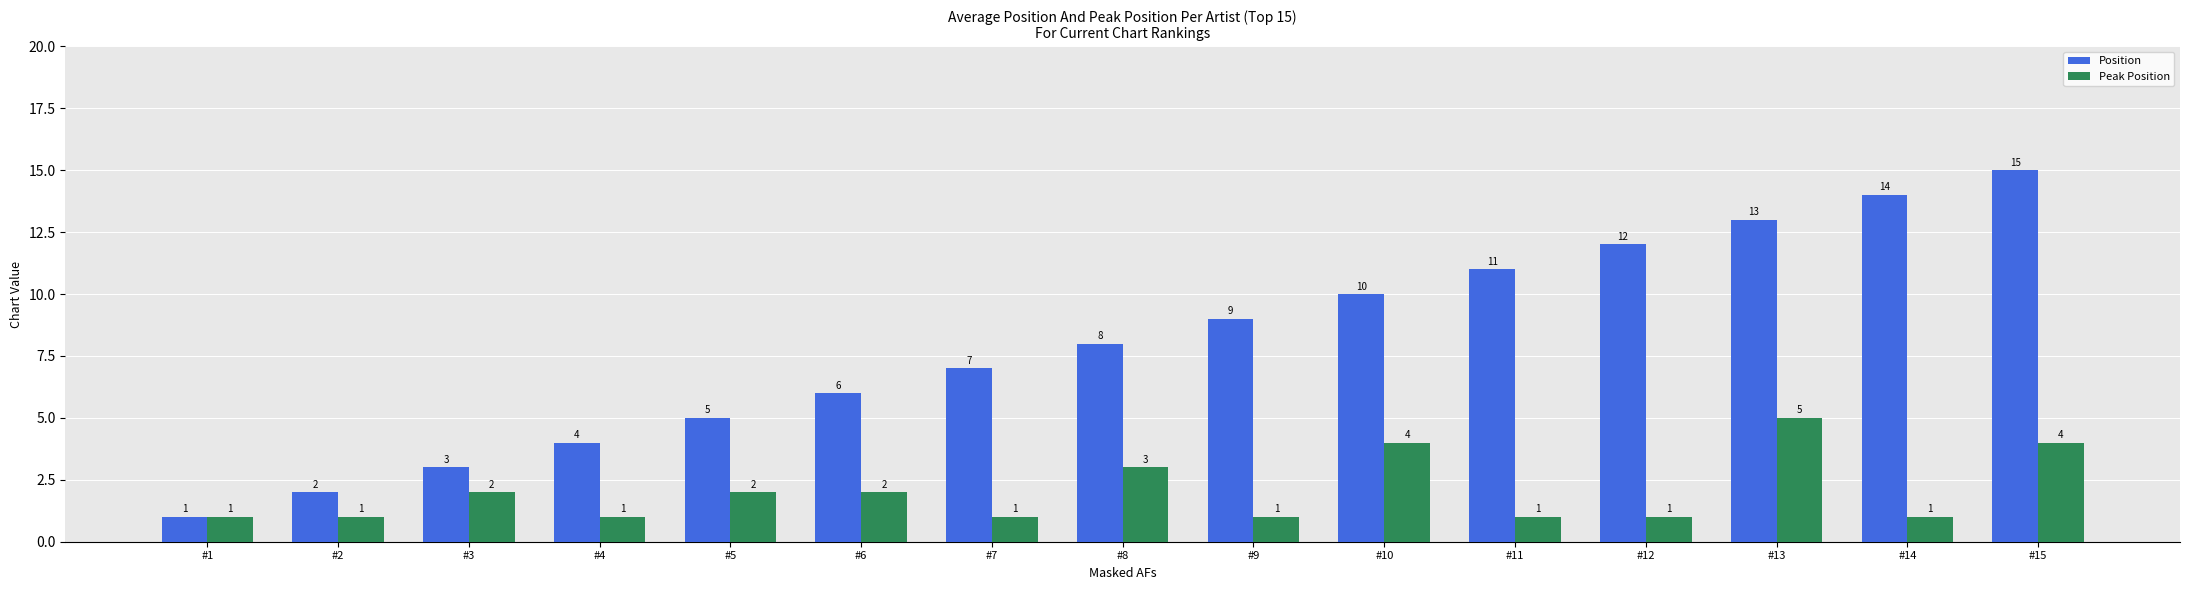

Which series changed the most between #6 and #8?

Position